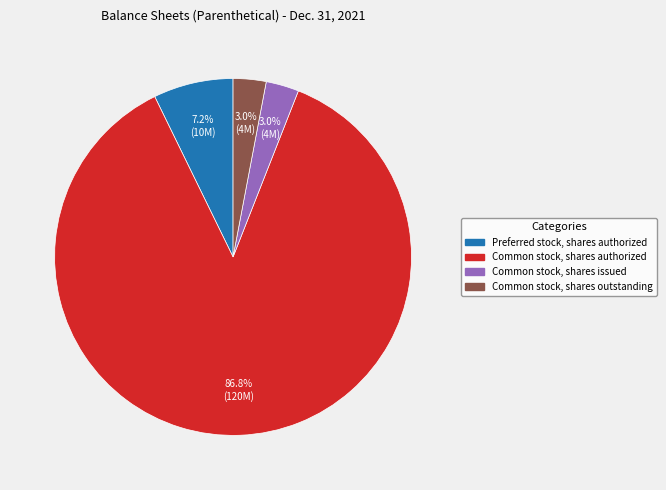

How many slices are in this pie chart?

4